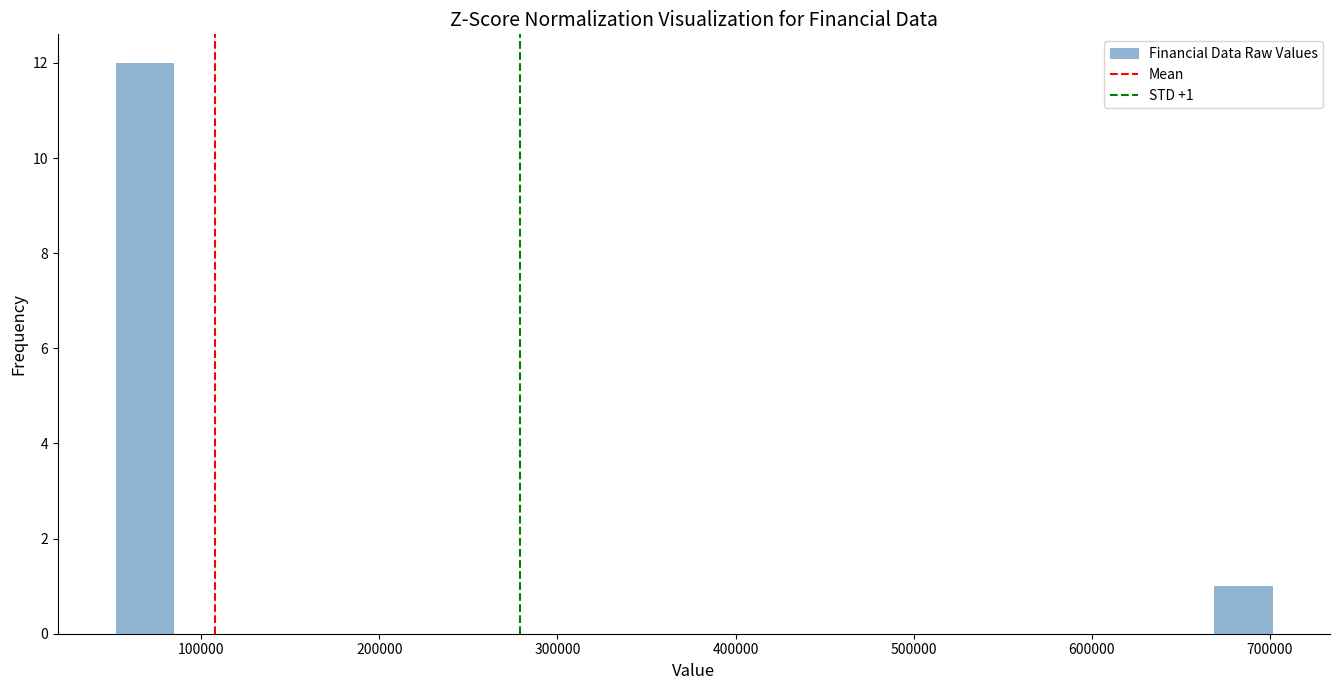

Read against the x-axis, roughly where is the centre of the tallest bar?

70000